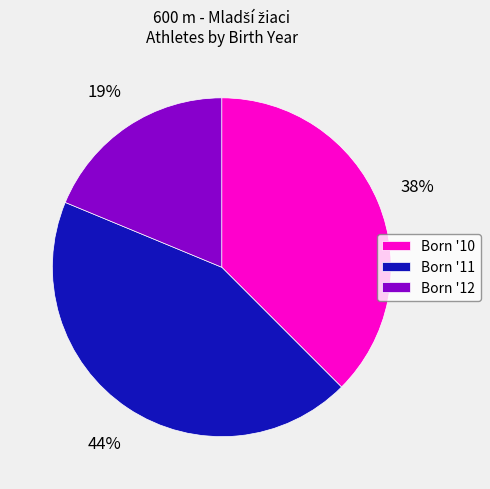

Which slice is the largest?

Born '11